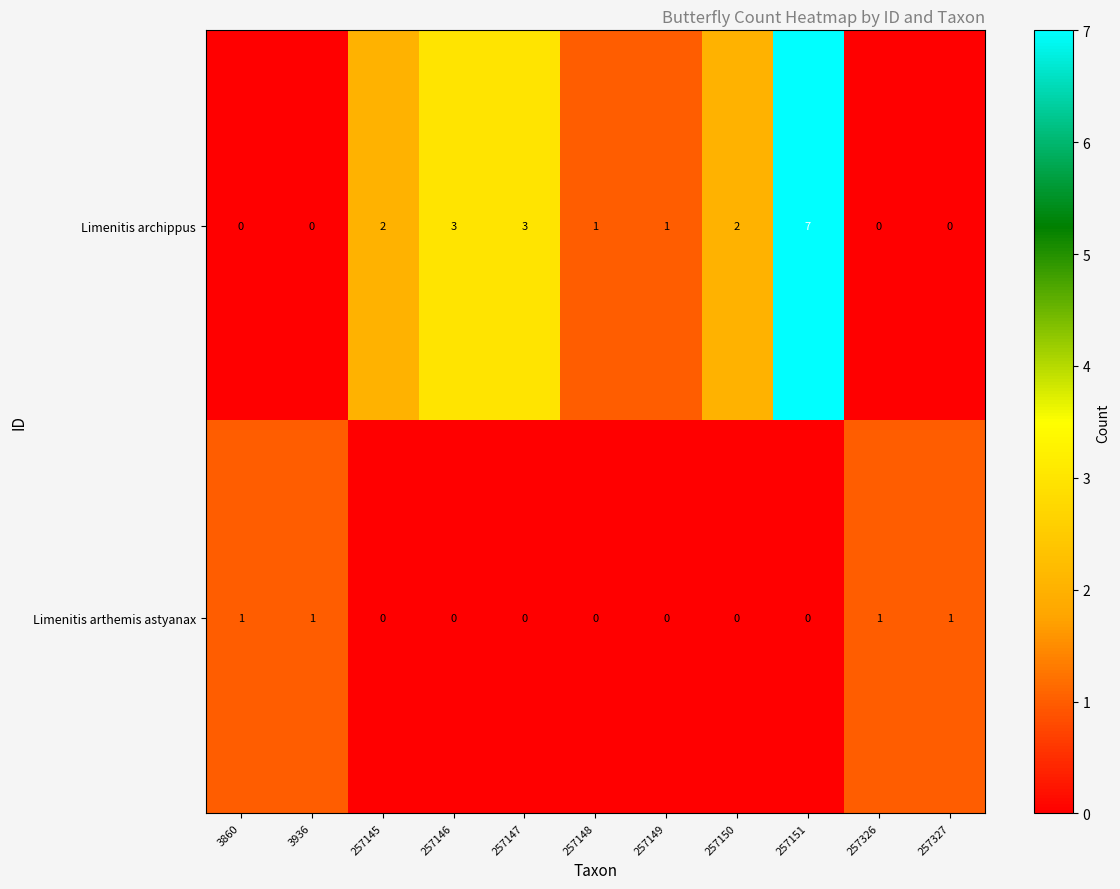

Reading left to right, transcribe all the data shown in this chart.

Limenitis archippus: 0	0	2	3	3	1	1	2	7	0	0
Limenitis arthemis astyanax: 1	1	0	0	0	0	0	0	0	1	1